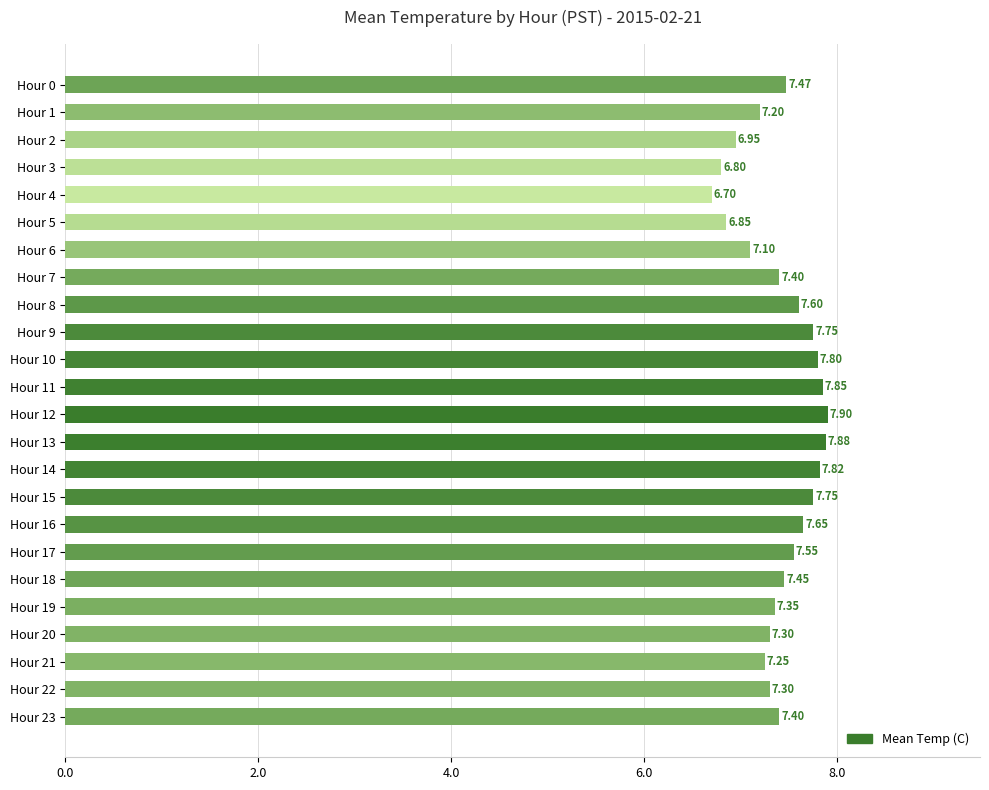

What is the difference between the maximum and minimum values?

1.2